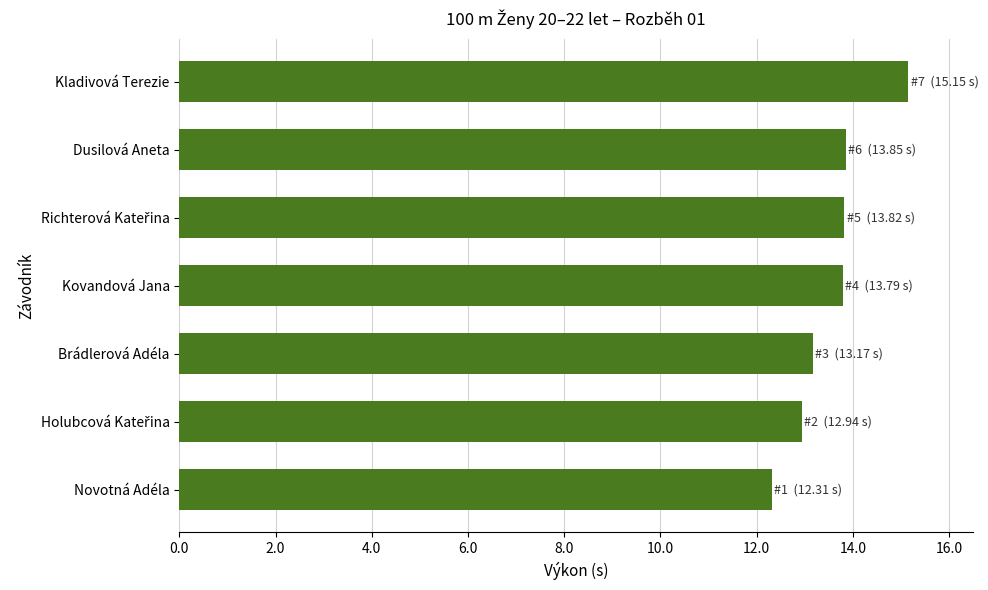

The value at Dusilová Aneta is 13.8. True or false?

True